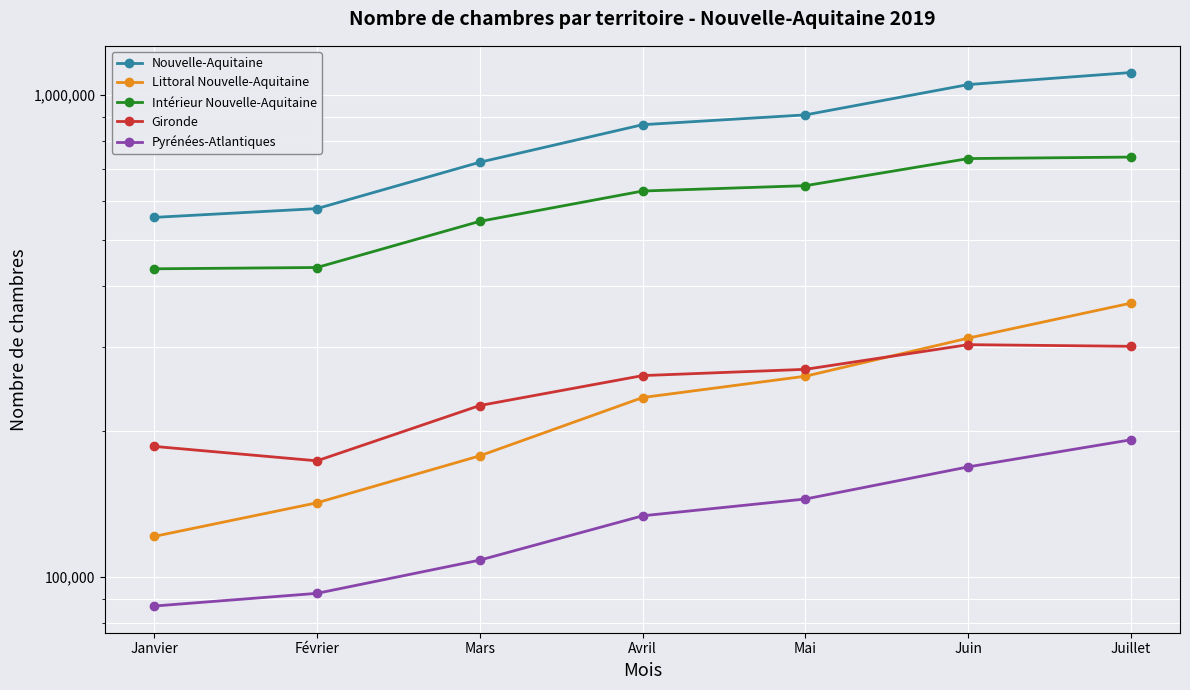

The value of Pyrénées-Atlantiques at Mai is 220125. True or false?

False